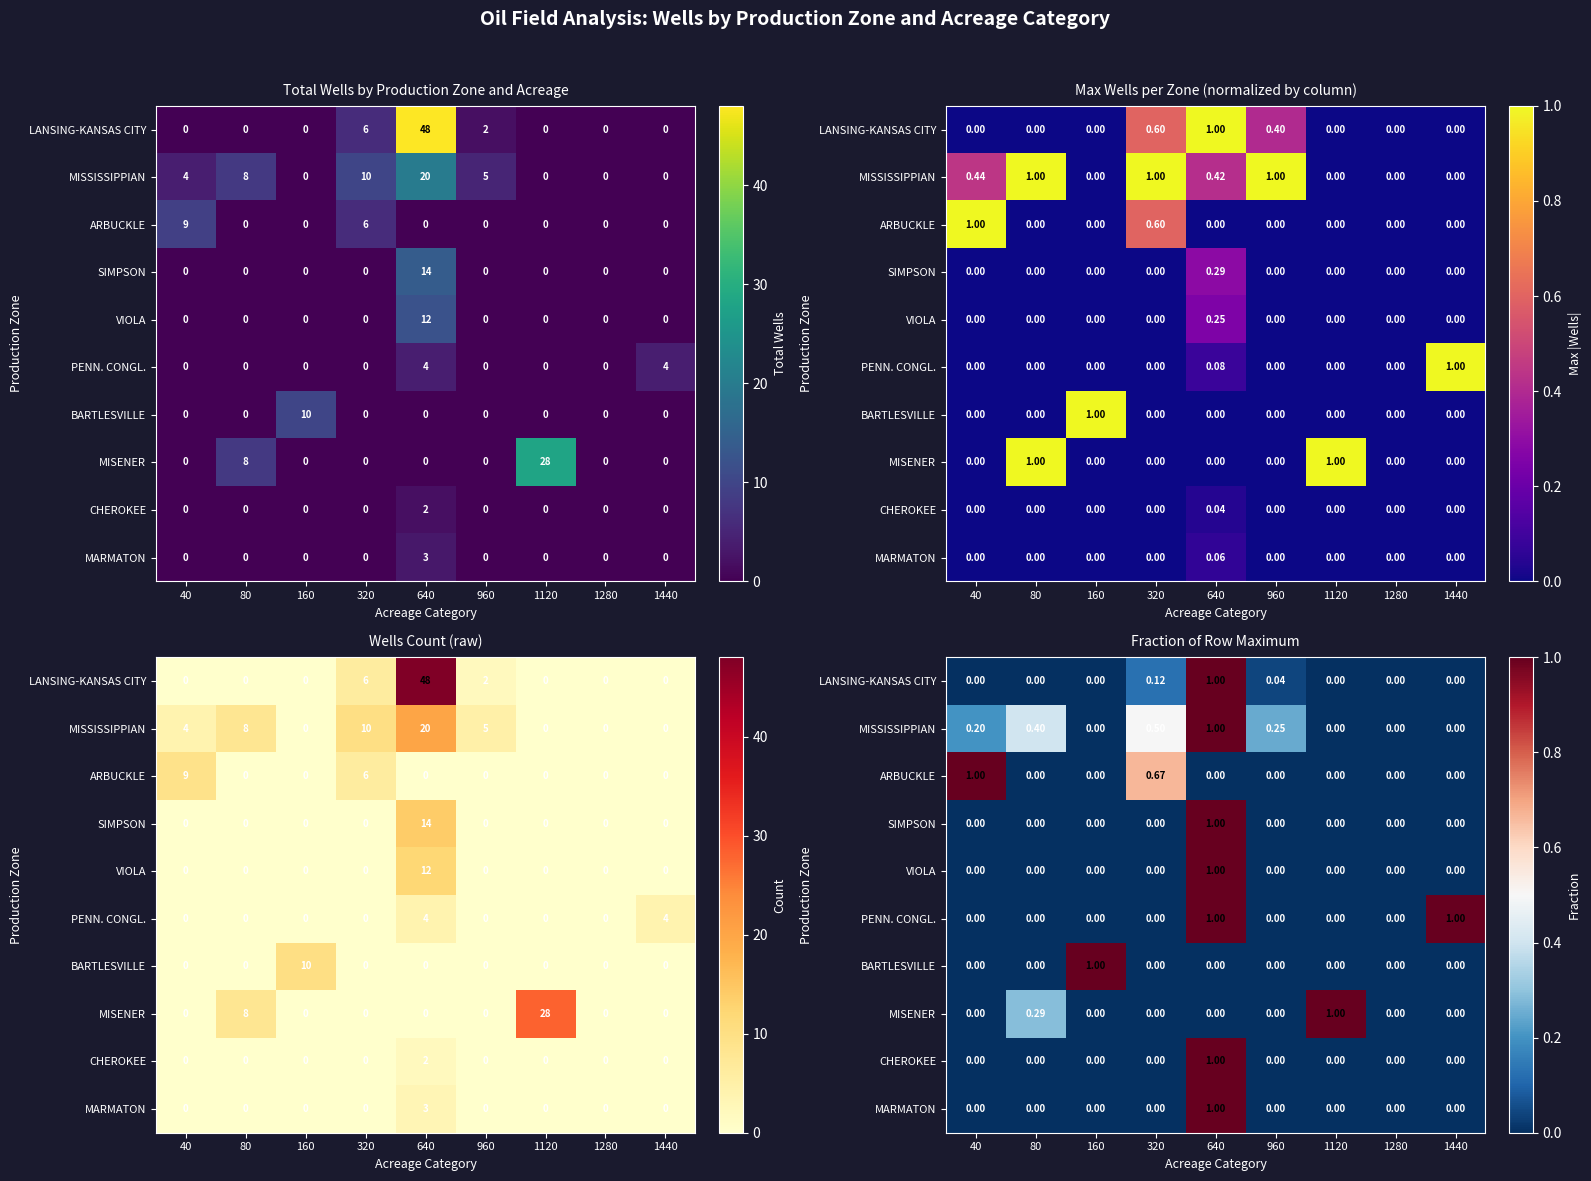

Where is PENN. CONGL. nearest to the value 0?

40